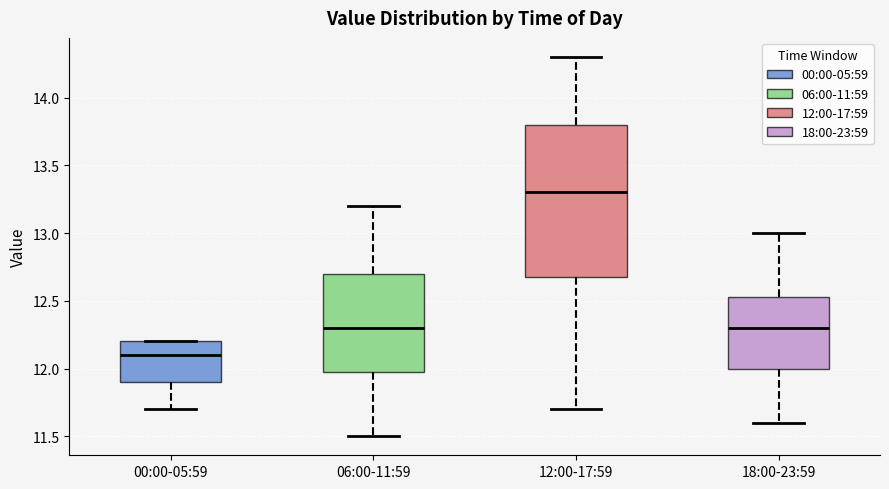

Reading left to right, read every box against the y-axis: the position of its median line, the range the box covers, and the ends of its whiskers. The values are not printed on the chart, so give them approximately, as read against the axis.

00:00-05:59: median 12.10, box 11.90 to 12.20, whiskers 11.70 to 12.20
06:00-11:59: median 12.30, box 12.00 to 12.70, whiskers 11.50 to 13.20
12:00-17:59: median 13.30, box 12.70 to 13.80, whiskers 11.70 to 14.30
18:00-23:59: median 12.30, box 12.00 to 12.55, whiskers 11.60 to 13.00